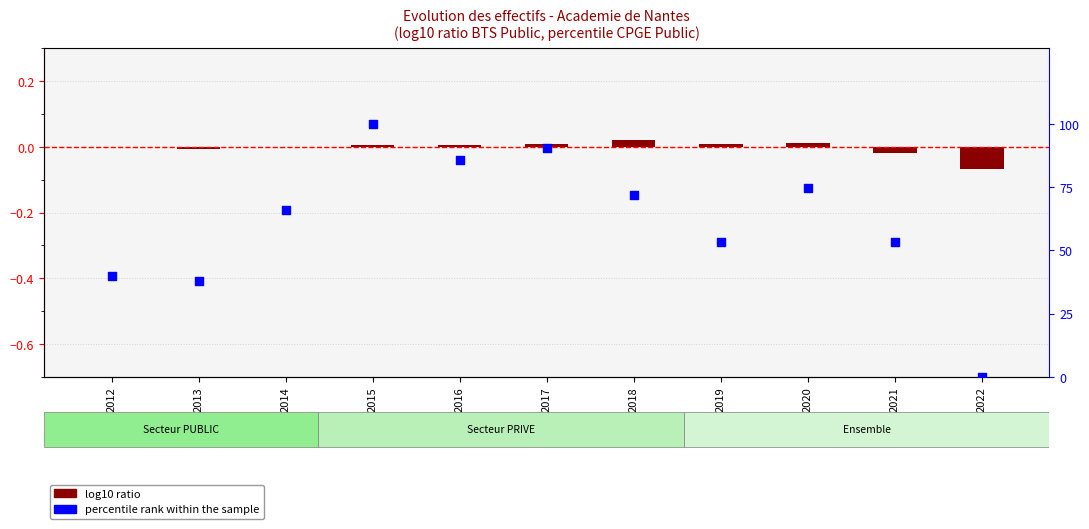

Is the value of percentile rank within the sample at 2012 greater than the value of log10 ratio at 2017?

Yes